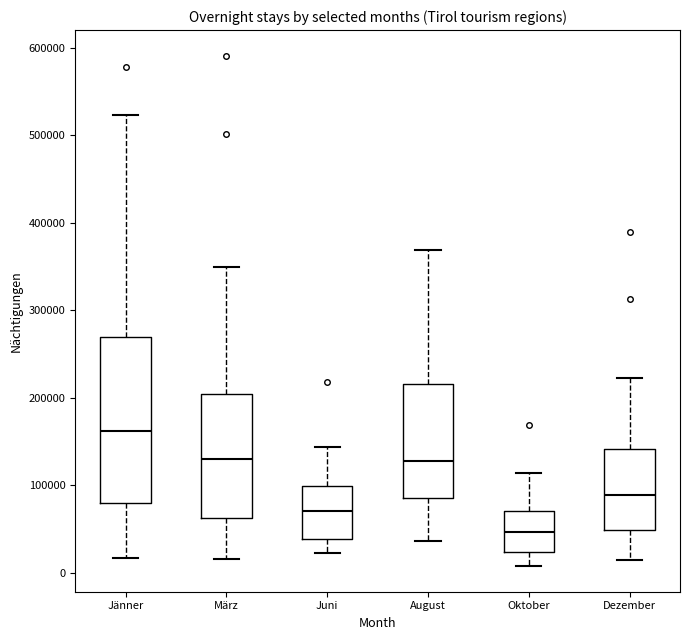

Where is the upper edge of the box for März on the y-axis? The values are not printed on the chart, so give them approximately, as read against the axis.

200000